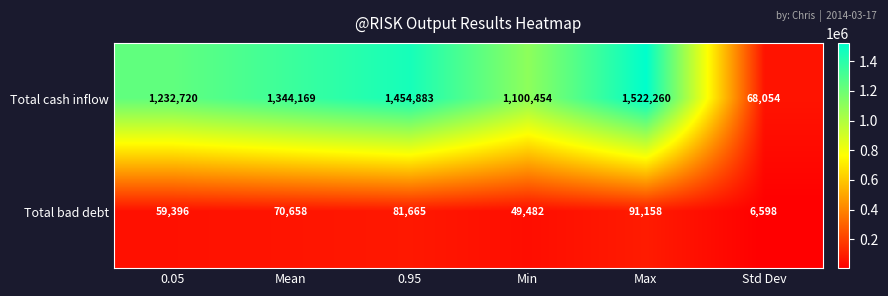

What is the sum of the Total bad debt values at 0.05 and Min?

108878